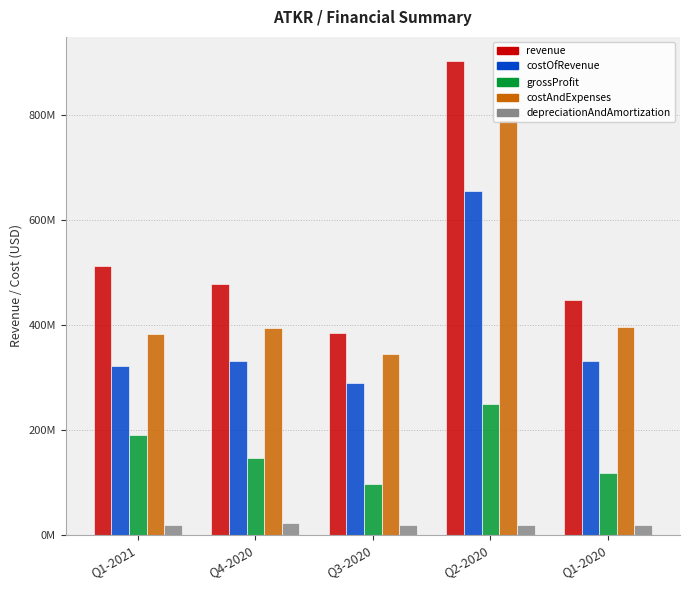

At which category does the chart reach its peak across all series?

Q2-2020